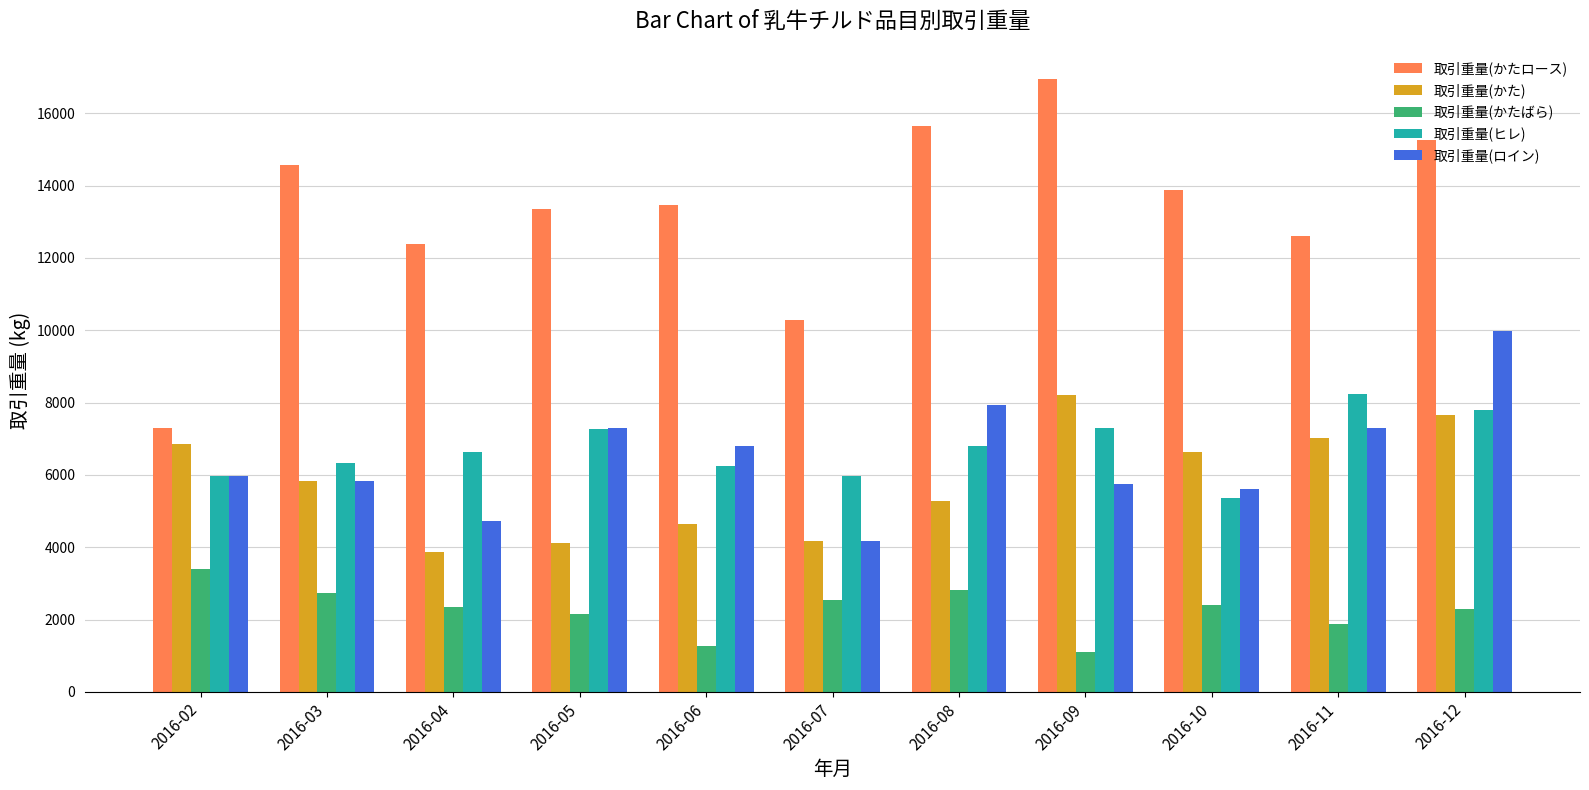

Is the value of 取引重量(ロイン) at 2016-08 greater than the value of 取引重量(かたばら) at 2016-12?

Yes